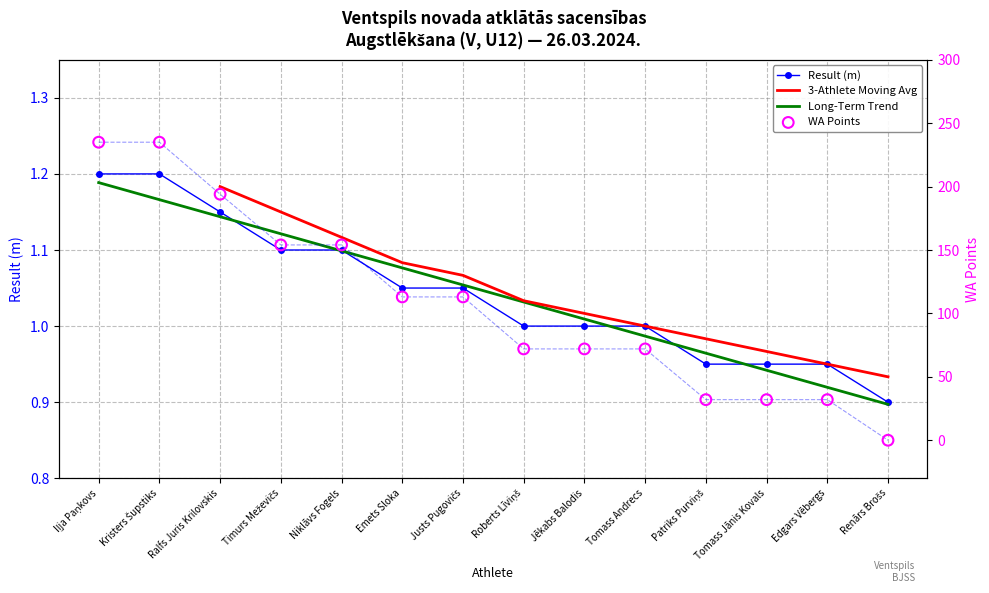

Which series has the largest Y range (max minus min)?

WA Points